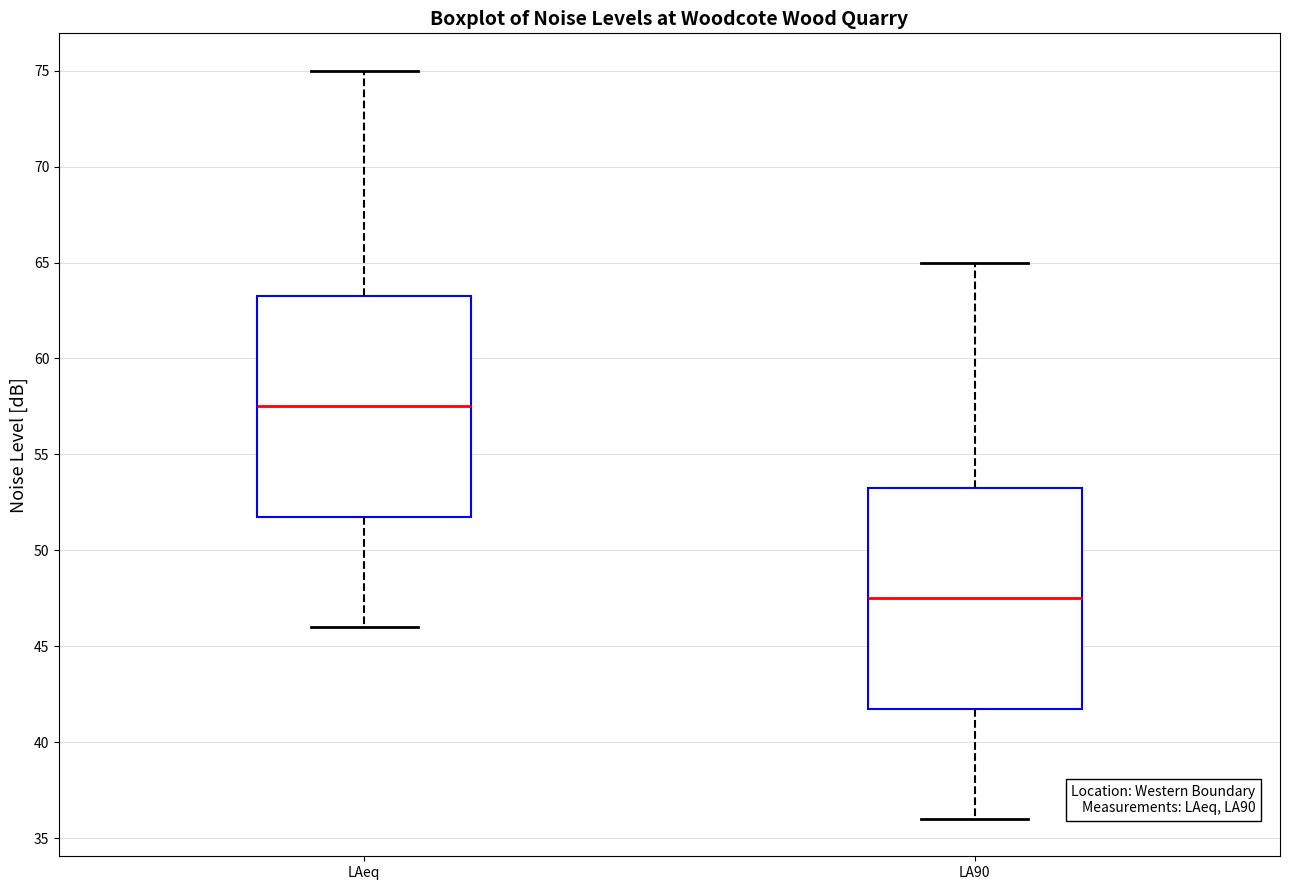

Reading left to right, read every box against the y-axis: the position of its median line, the range the box covers, and the ends of its whiskers. The values are not printed on the chart, so give them approximately, as read against the axis.

LAeq: median 57.5, box 52.0 to 63.5, whiskers 46.0 to 75.0
LA90: median 47.5, box 42.0 to 53.5, whiskers 36.0 to 65.0